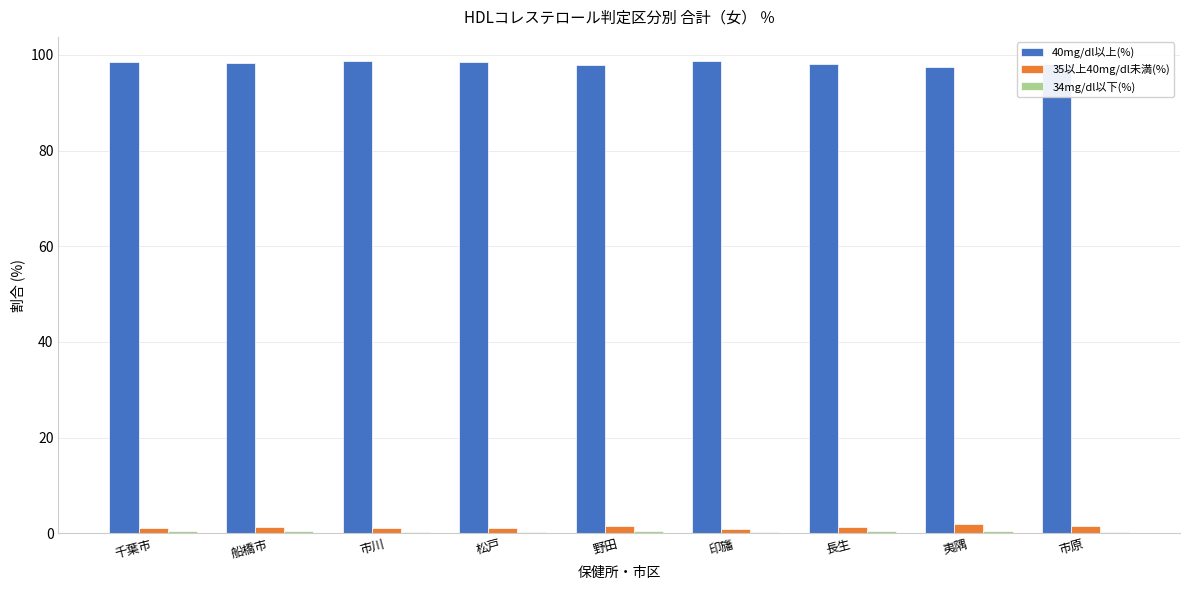

The 40mg/dl以上(%) series shows 46.6 at 夷隅. True or false?

False